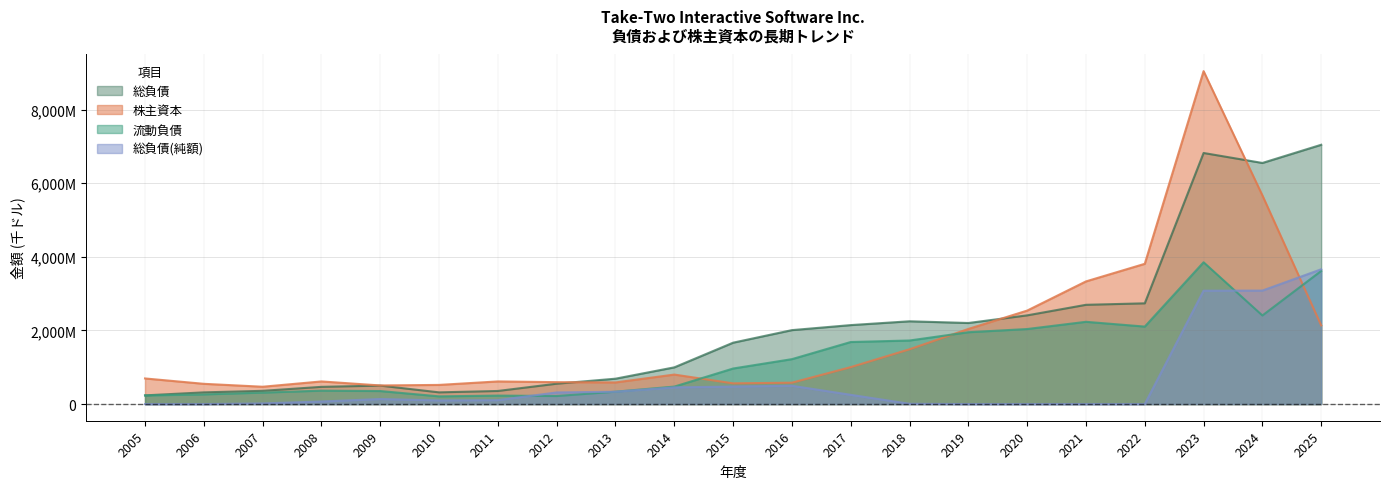

Where is 株主資本 nearest to the value 4756827?

2024